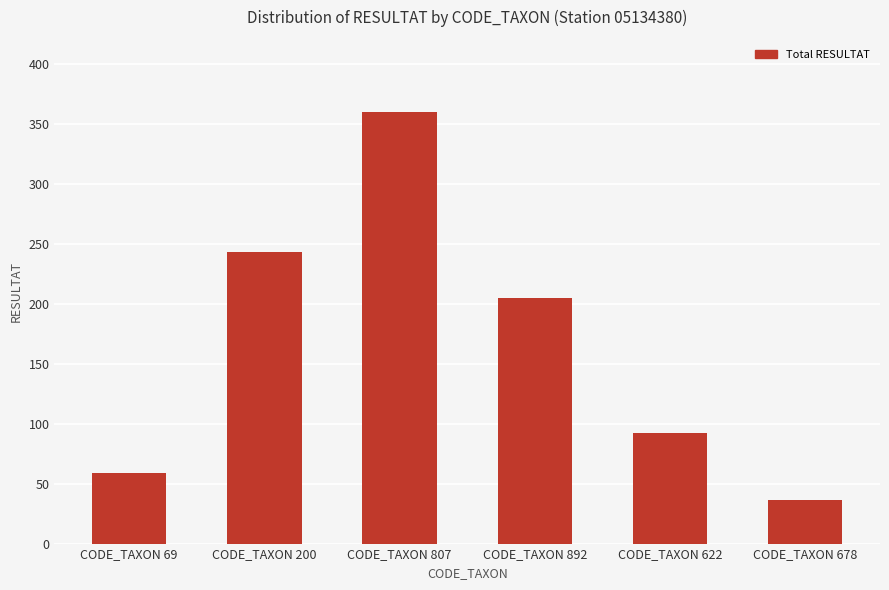

Reading left to right, list all the values displayed in this chart.

CODE_TAXON 69=59	CODE_TAXON 200=243	CODE_TAXON 807=360	CODE_TAXON 892=205	CODE_TAXON 622=92	CODE_TAXON 678=36